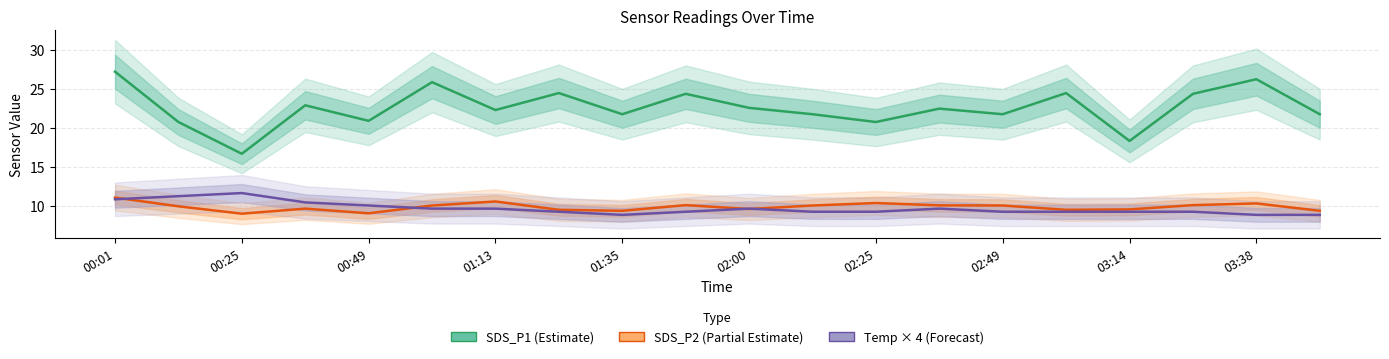

How many interior local valleys does the SDS_P1 (Estimate) series have?

7